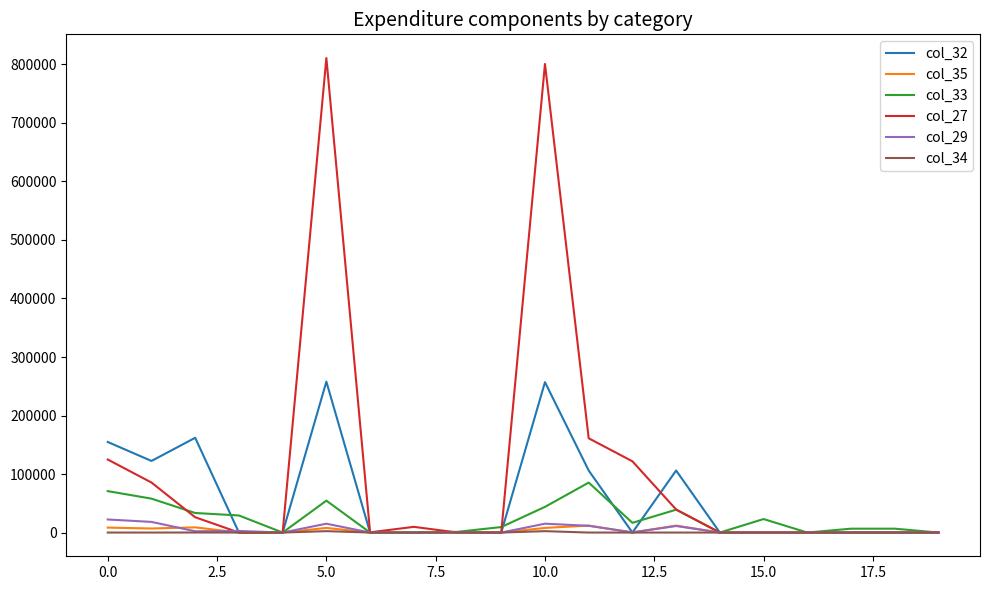

What is the highest value of the col_27 series?

810893